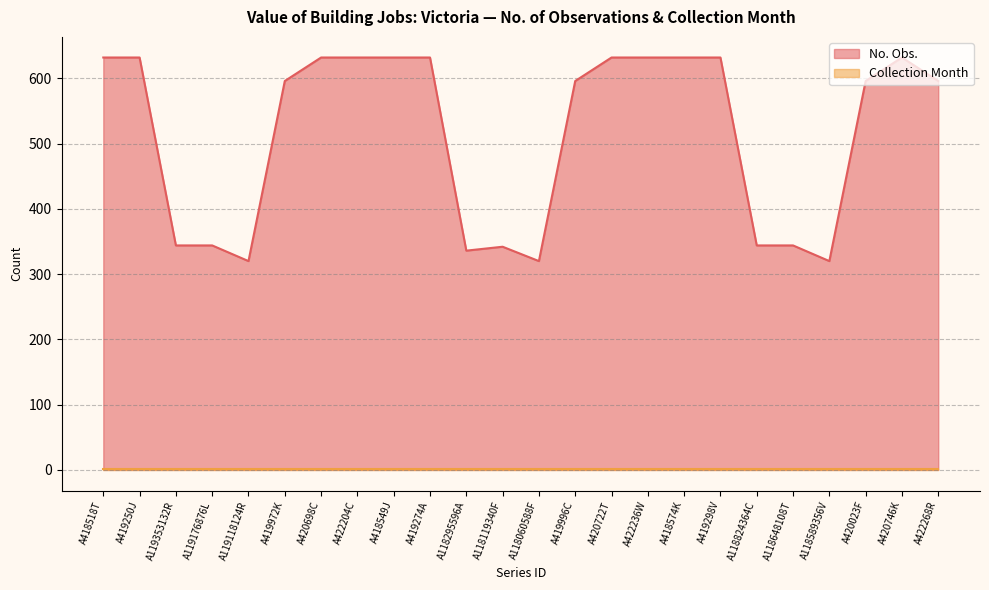

At which label is the value closest to 476?

A419972K